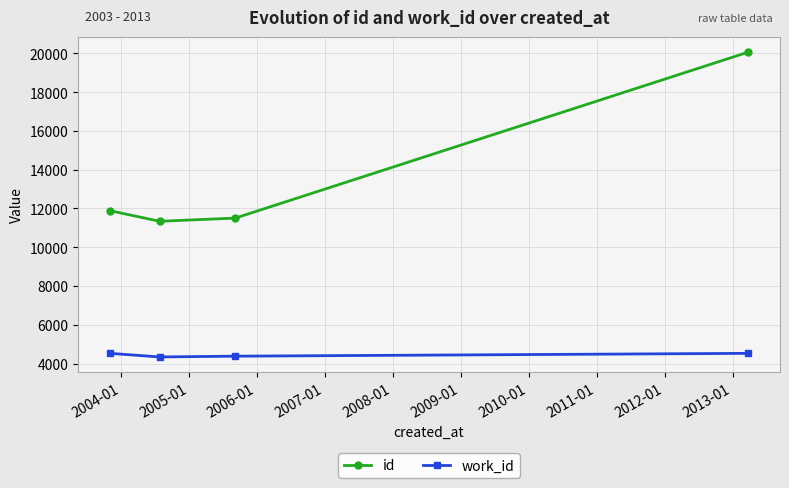

True or false: id and work_id cross at least once.

False